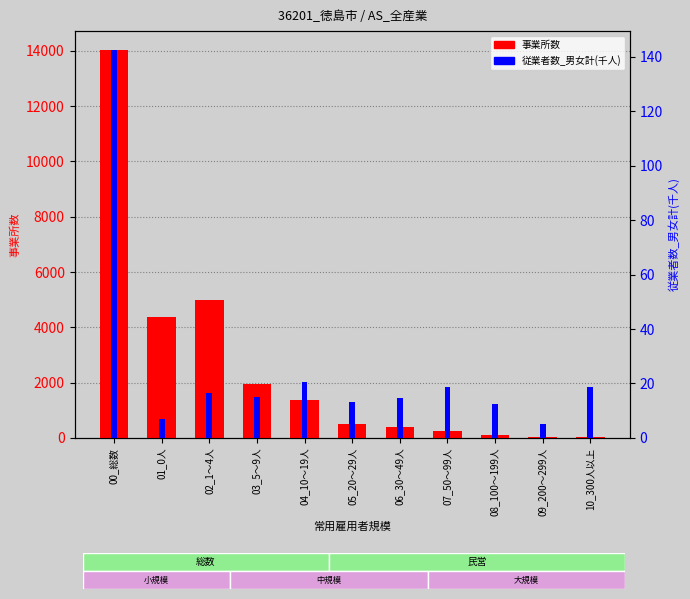

How many values in the 従業者数(千人) series exceed 15?

6